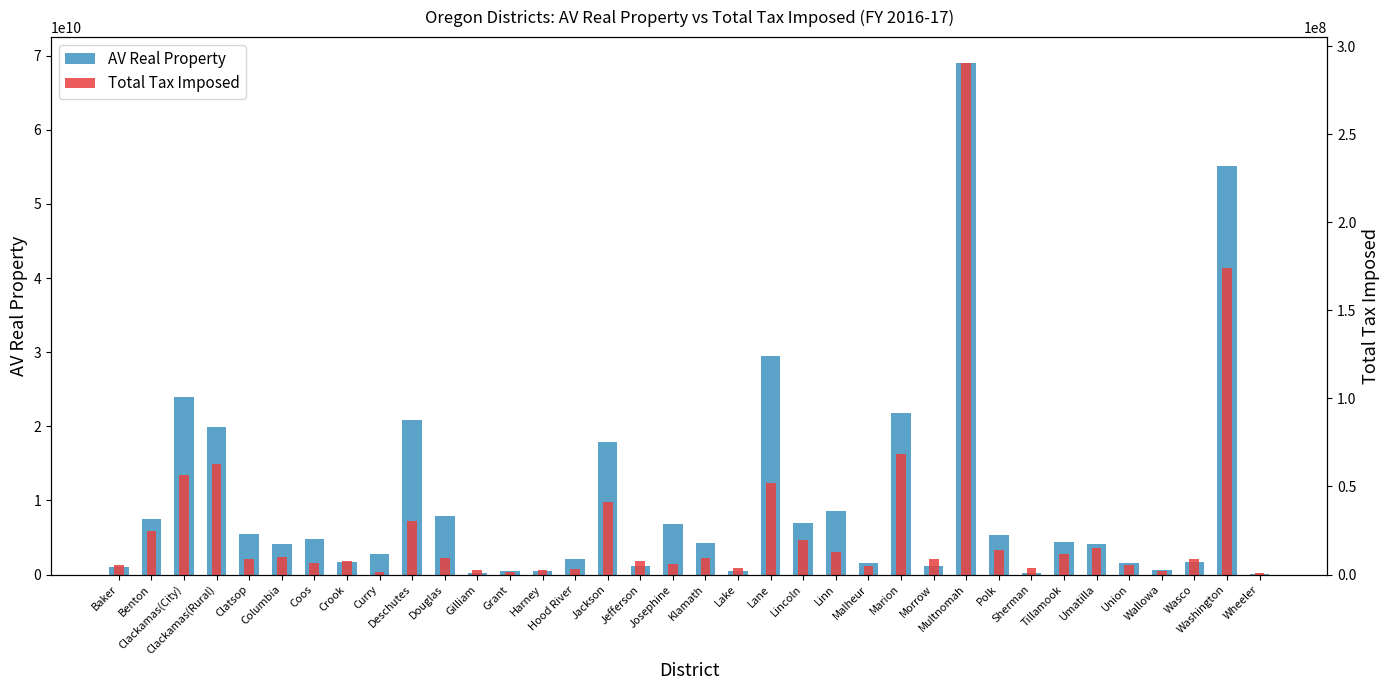

Reading right to left, what are all the values shown in this chart?

AV Real Property: Wheeler=102552139.0	Washington=55080851928.0	Wasco=1698270438.0	Wallowa=676642694.0	Union=1599219527.0	Umatilla=4099834217.0	Tillamook=4436073630.0	Sherman=169883771.0	Polk=5298902056.0	Multnomah=69063569921.0	Morrow=1126693906.0	Marion=21821567619.0	Malheur=1577524956.0	Linn=8513697021.0	Lincoln=6907744110.0	Lane=29486617325.0	Lake=460319026.0	Klamath=4280794554.0	Josephine=6808205040.0	Jefferson=1203139994.0	Jackson=17878490567.0	Hood River=2162522794.0	Harney=447157613.0	Grant=503275073.0	Gilliam=270617191.0	Douglas=7875420412.0	Deschutes=20900268356.0	Curry=2747073828.0	Crook=1733335131.0	Coos=4783234509.0	Columbia=4108245305.0	Clatsop=5532714214.0	Clackamas(Rural)=19935530876.0	Clackamas(City)=23918116858.0	Benton=7561296828.0	Baker=1071164700.0
Total Tax Imposed: Wheeler=1080194.7	Washington=174308790.6	Wasco=8857462.7	Wallowa=2070365.3	Union=5617740.3	Umatilla=15053557.7	Tillamook=11622383.3	Sherman=3685218.3	Polk=14008435.4	Multnomah=290610222.0	Morrow=9059369.8	Marion=68584941.0	Malheur=5077694.5	Linn=12811981.4	Lincoln=19907082.4	Lane=51958891.3	Lake=3669562.0	Klamath=9585504.3	Josephine=5803292.4	Jefferson=7537148.9	Jackson=40982333.5	Hood River=3101072.6	Harney=2328567.6	Grant=1584367.5	Gilliam=2830866.1	Douglas=9562727.2	Deschutes=30259961.0	Curry=1701281.9	Crook=7751842.9	Coos=6557980.1	Columbia=10194576.5	Clatsop=9093304.2	Clackamas(Rural)=63024505.8	Clackamas(City)=56397662.6	Benton=24553468.0	Baker=5312792.6